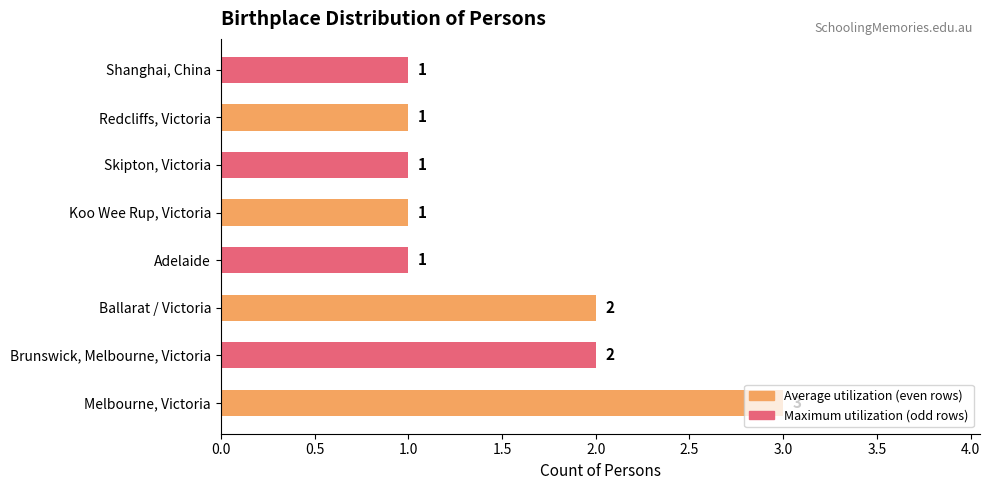

What is the sum of all values?

12